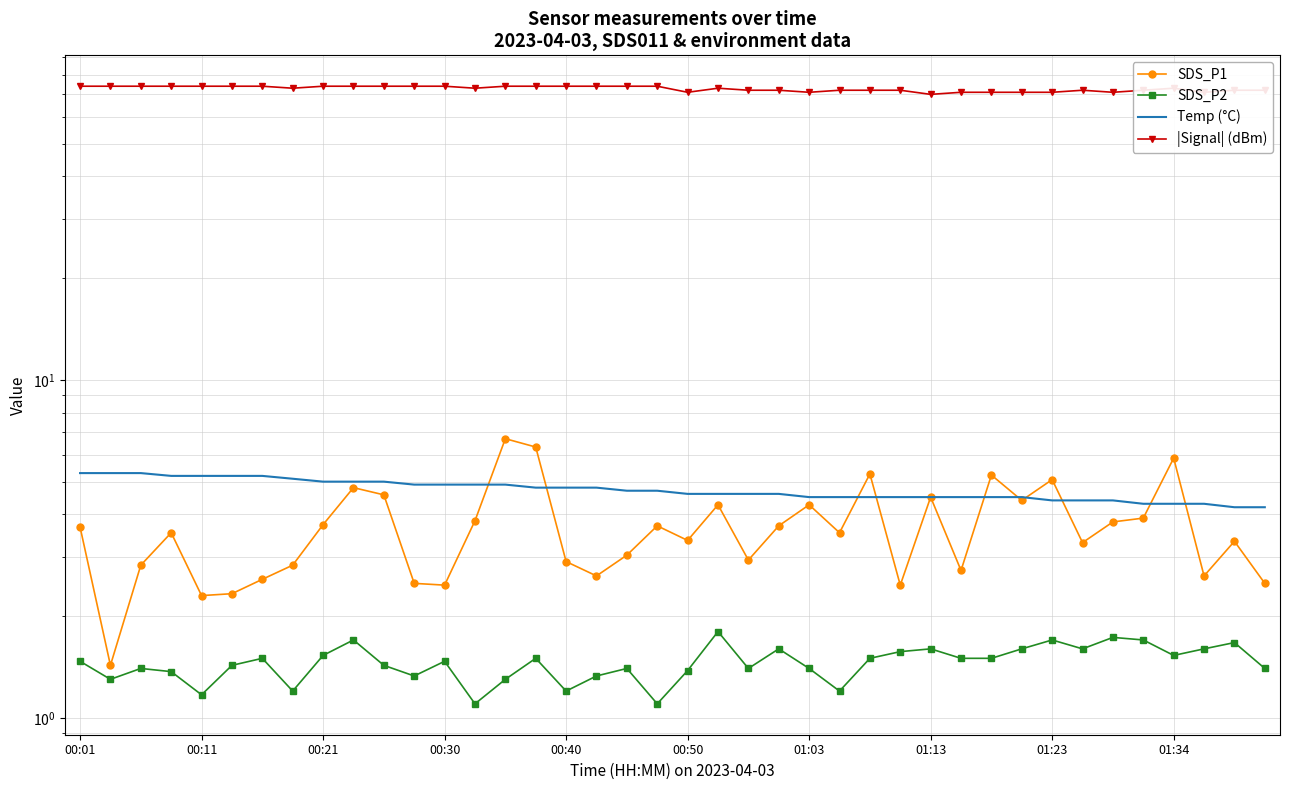

True or false: Temp (°C) has more than 2 interior local peaks.

False